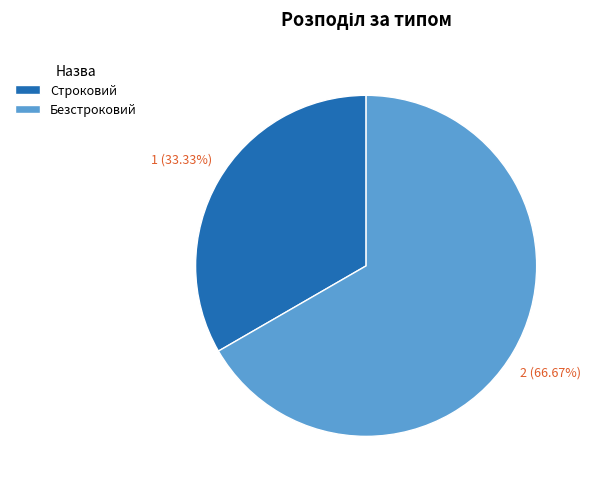

How many slices are in this pie chart?

2